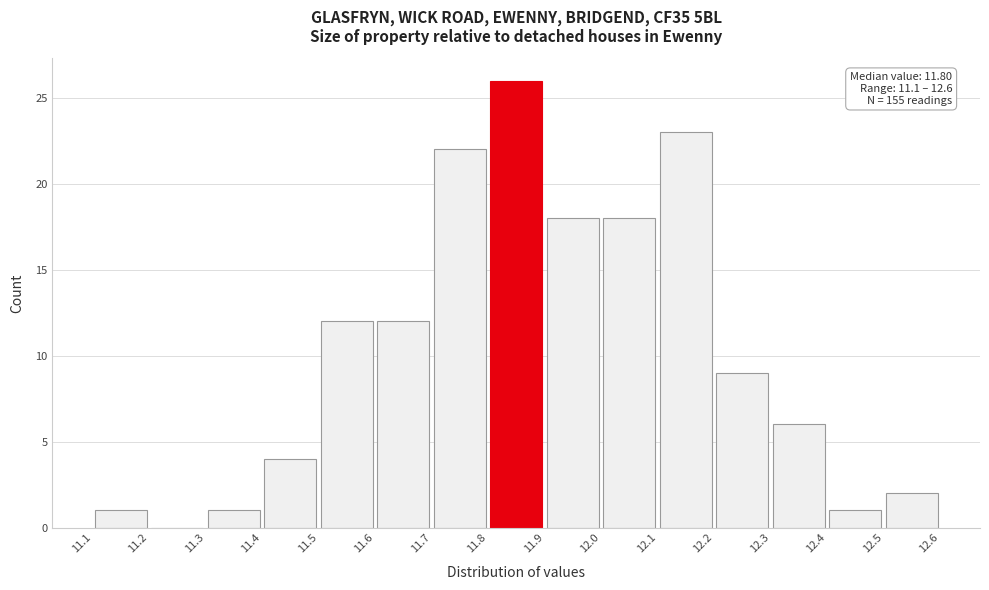

Which range on the x-axis has the tallest bar?

11.8 to 11.9